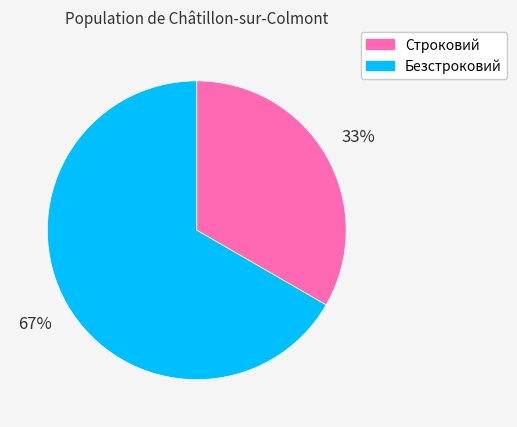

Which has a higher value, Безстроковий or Строковий?

Безстроковий